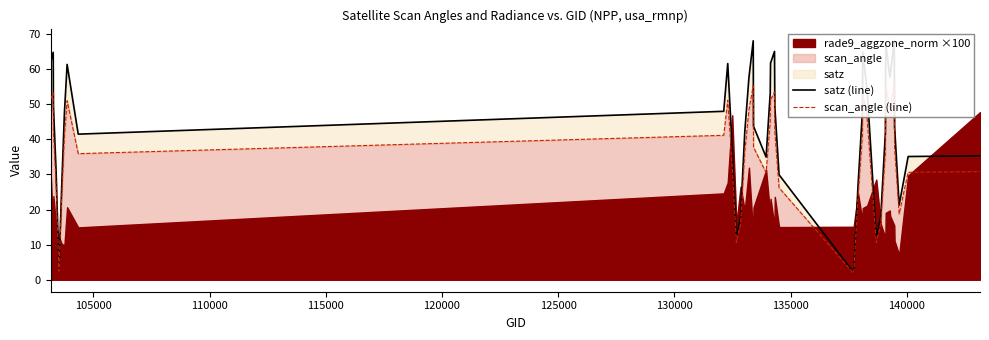

How many lines are shown in the chart?

2